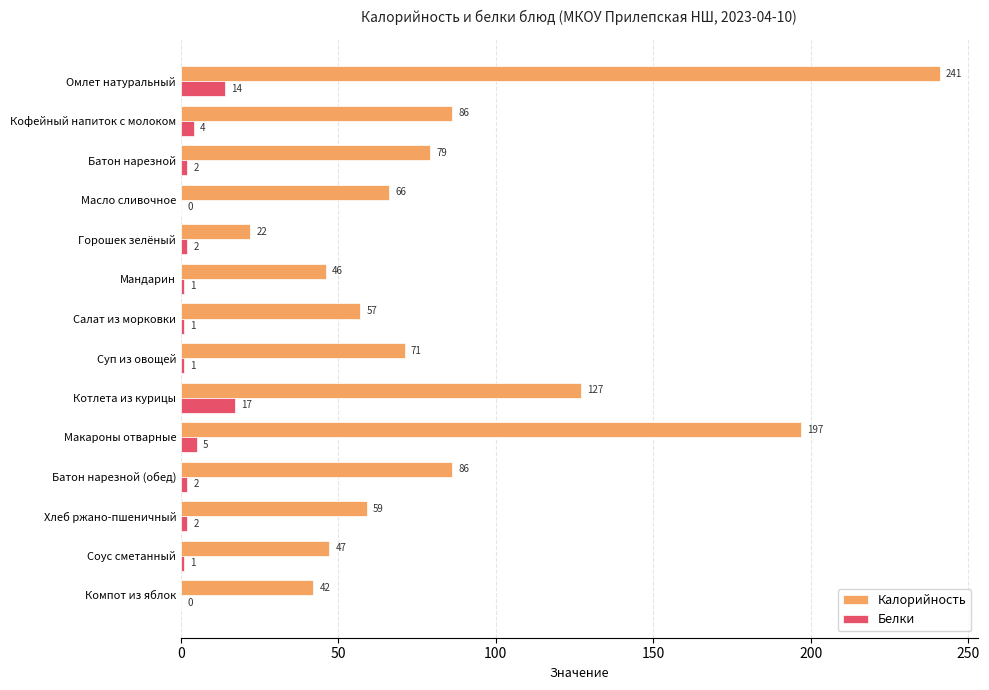

What is the sum of all Калорийность values?

1226